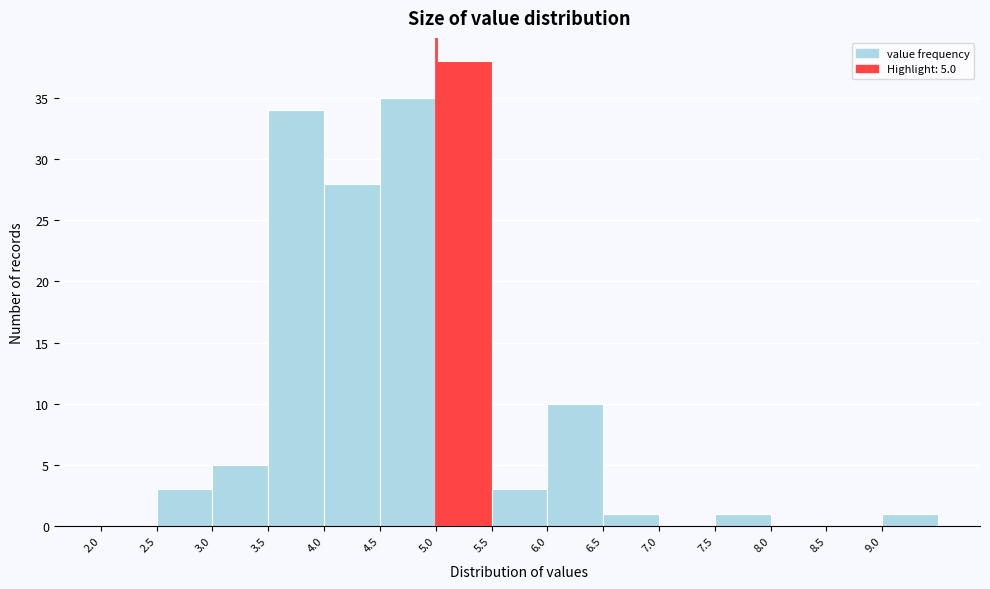

Which range on the x-axis has the tallest bar?

5.0 to 5.5